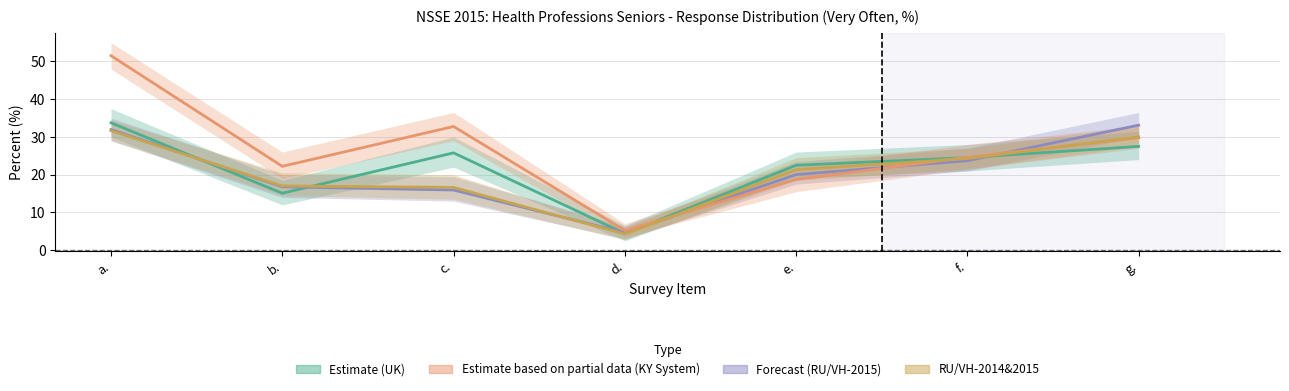

What is the minimum value shown in the chart?

4.3